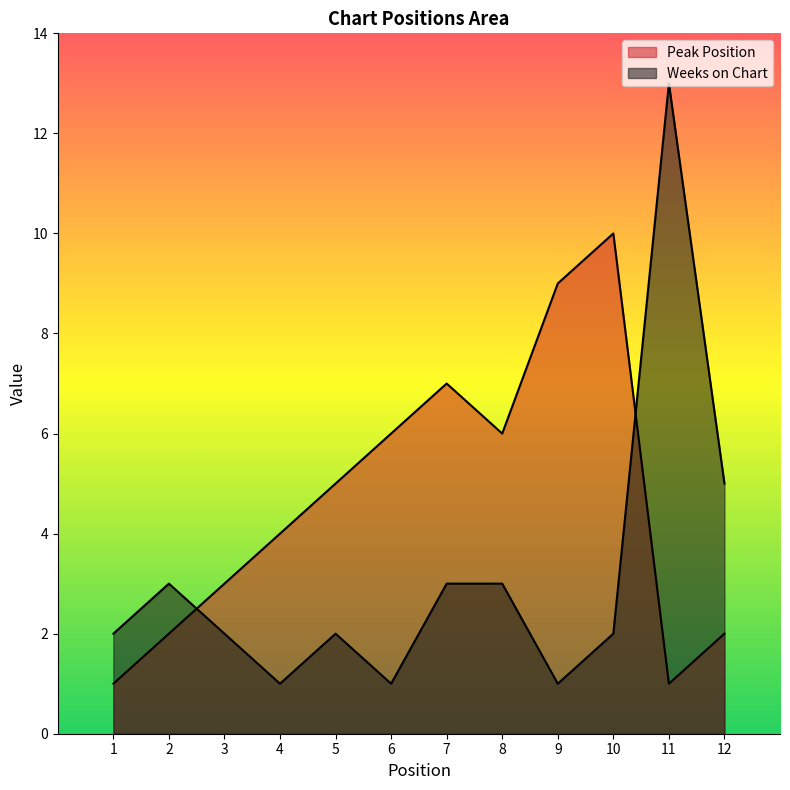

After their last crossing, which series has the higher values: Peak Position or Weeks on Chart?

Weeks on Chart